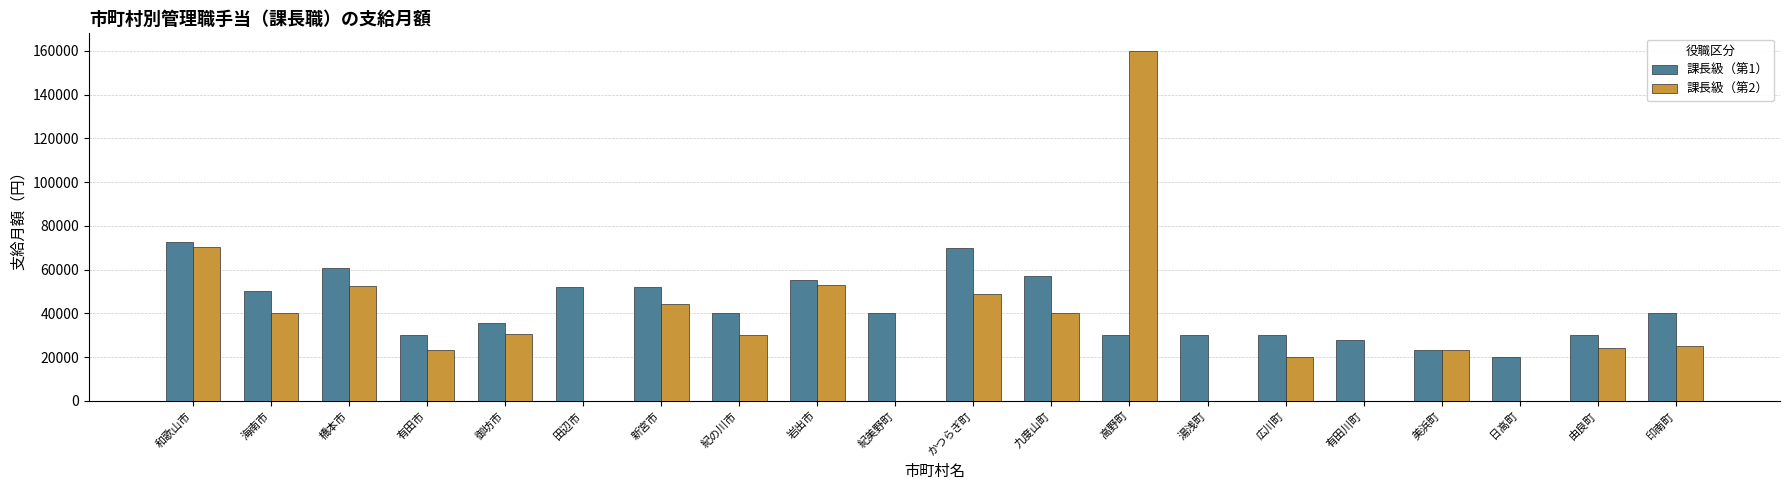

Is the value of 課長級（第2） at 岩出市 greater than the value of 課長級（第1） at 紀の川市?

Yes